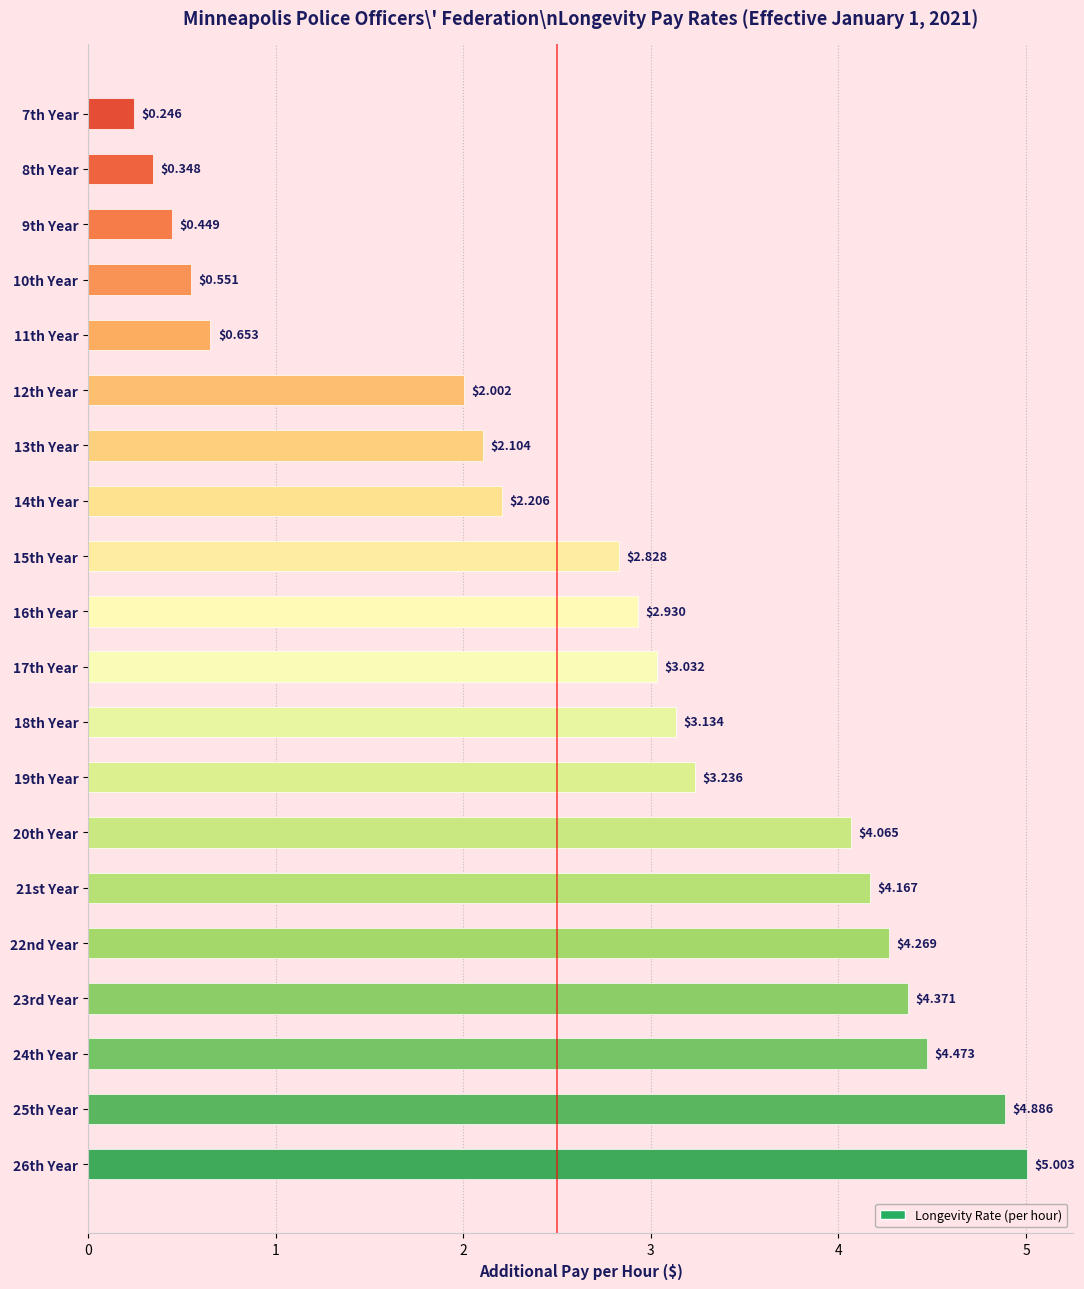

What is the sum of the values at 17th Year and 12th Year?

5.0